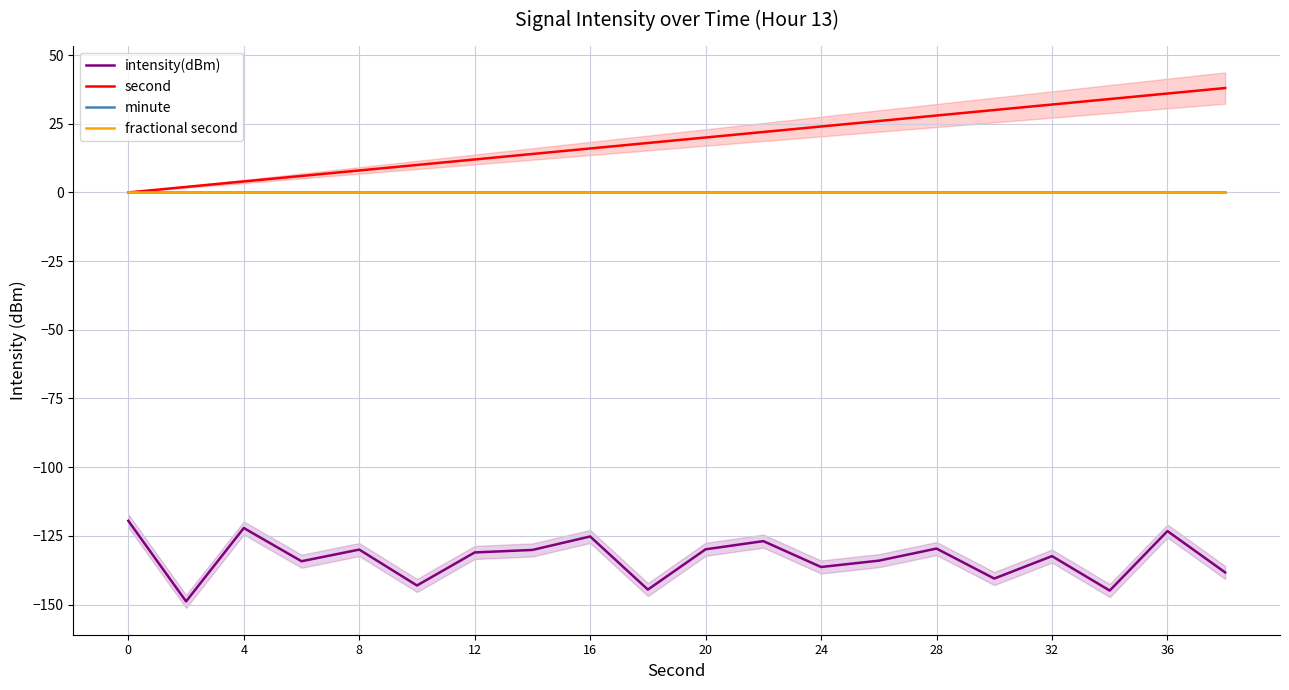

The minute series shows 0.0 at 0. True or false?

True